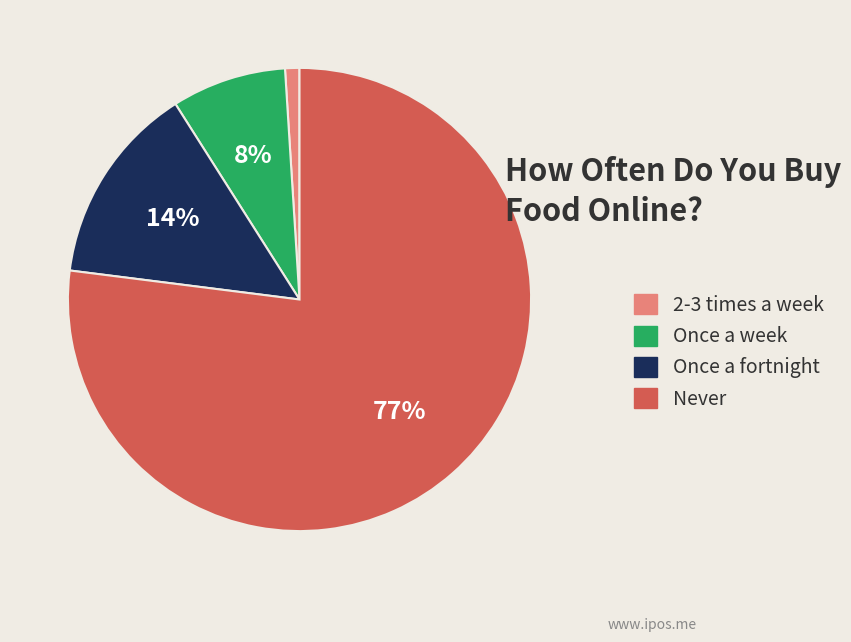

To the nearest percent, what portion does 2-3 times a week represent?

1%